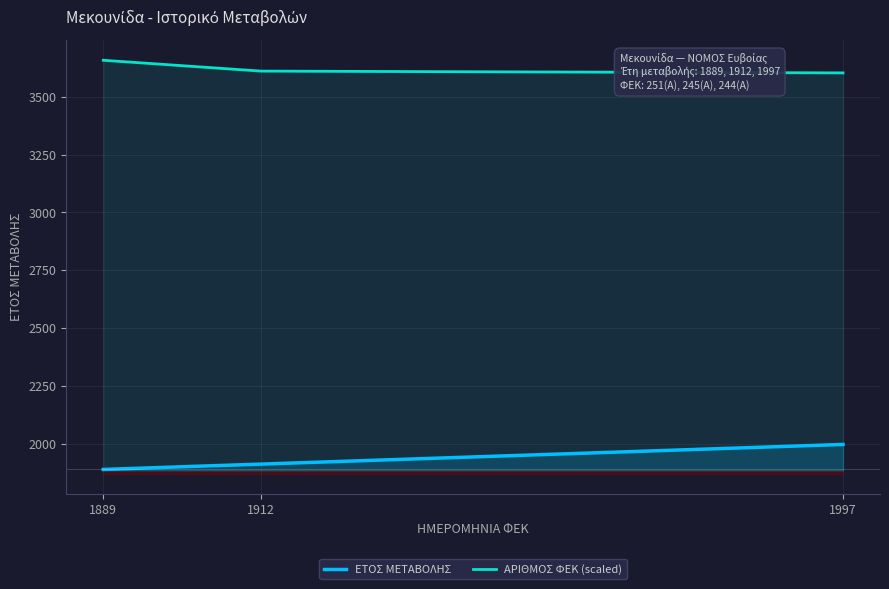

How many values in the ΕΤΟΣ ΜΕΤΑΒΟΛΗΣ series exceed 1912?

1